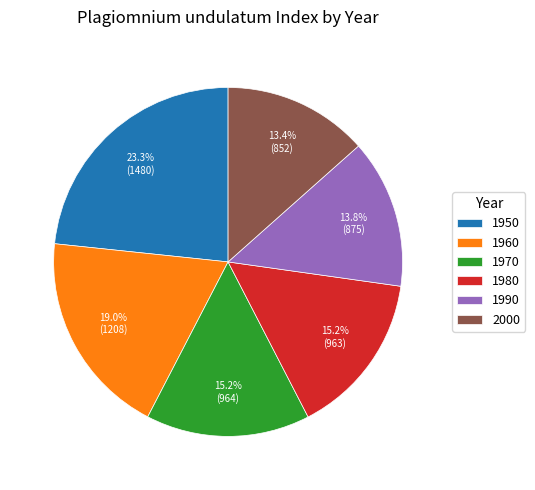

What portion of the pie excludes 1970?

84.8%